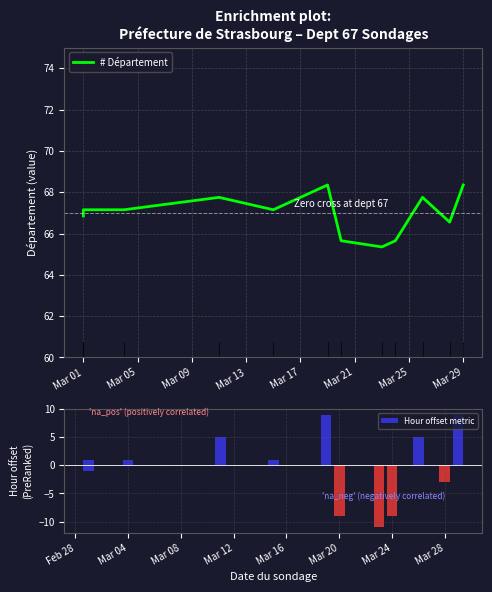

Which series has the largest range (max minus min)?

Hour offset metric